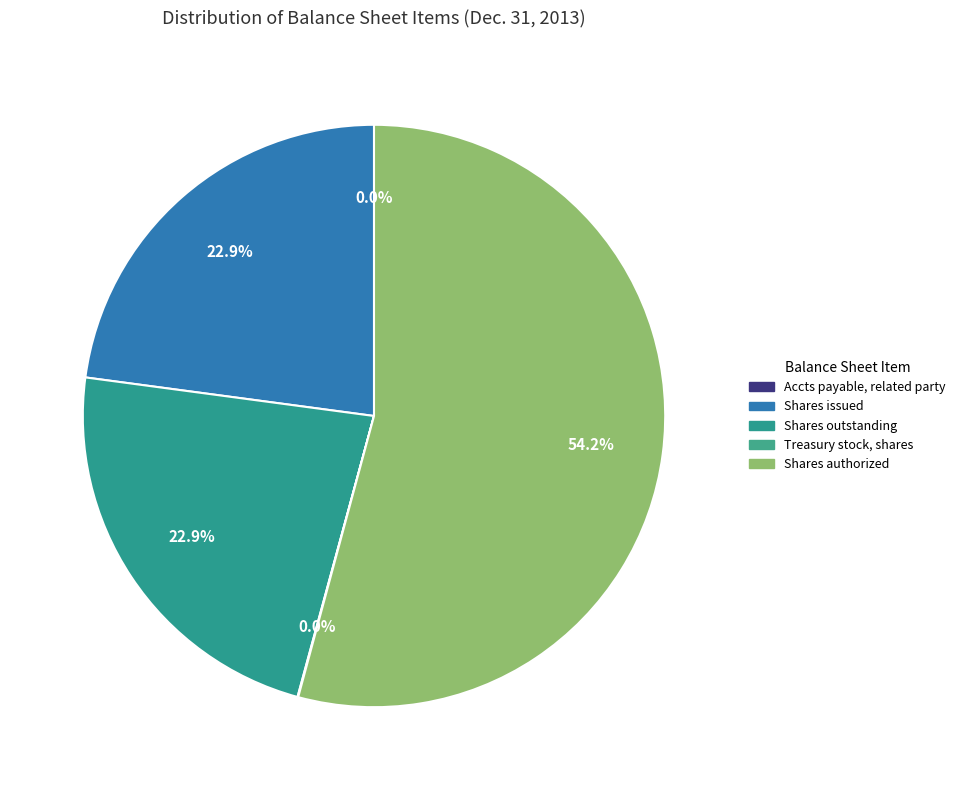

To the nearest percent, what is the average slice percentage?

20%